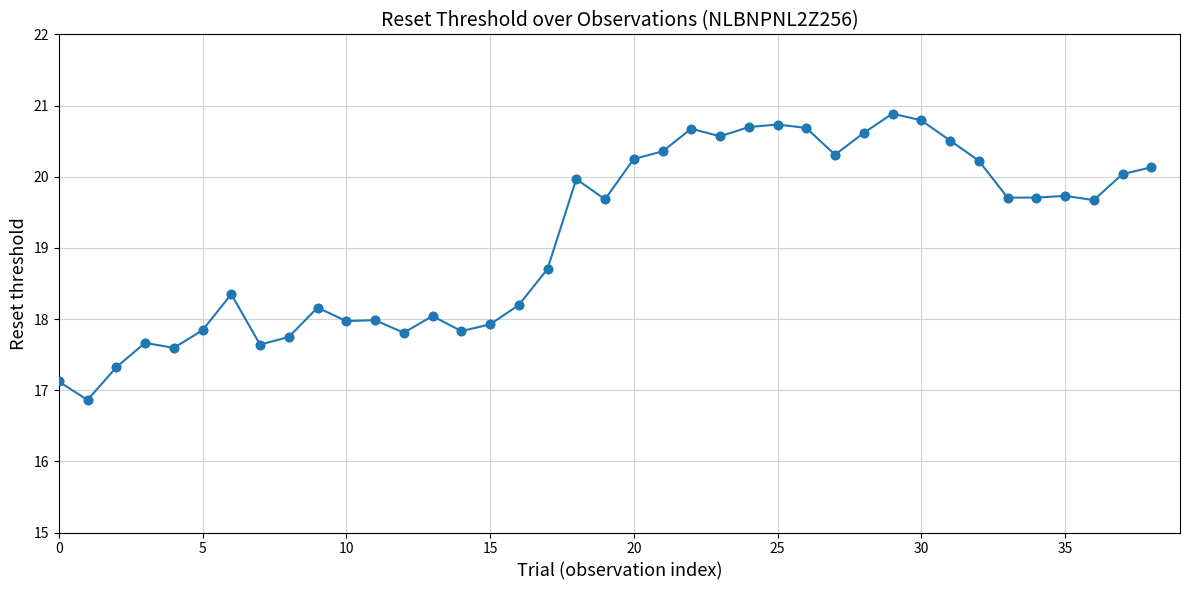

What is the difference between the second highest and minimum values?

3.9